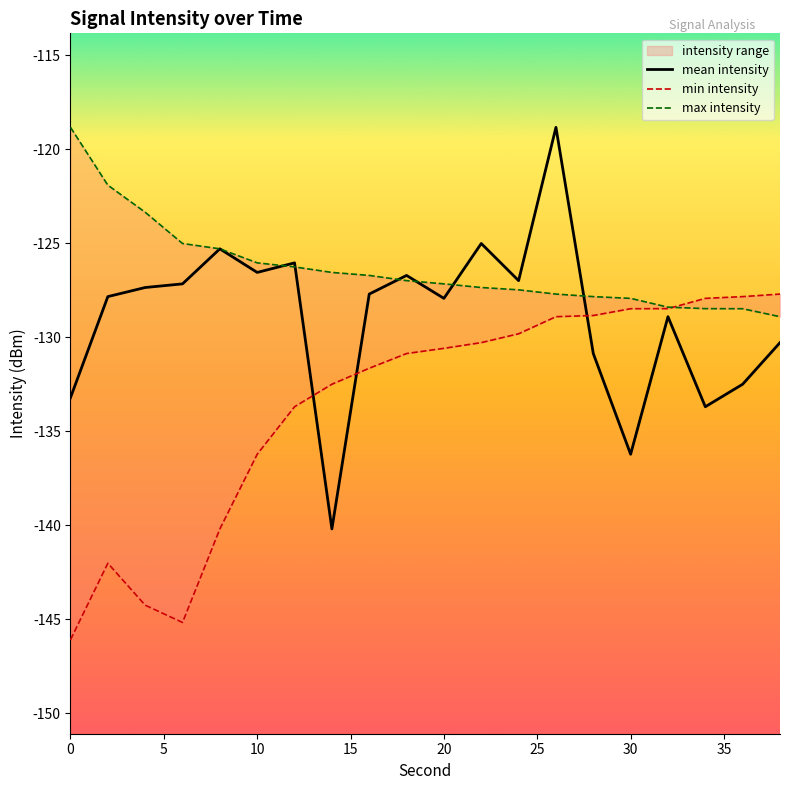

How many interior local peaks does the mean intensity series have?

6